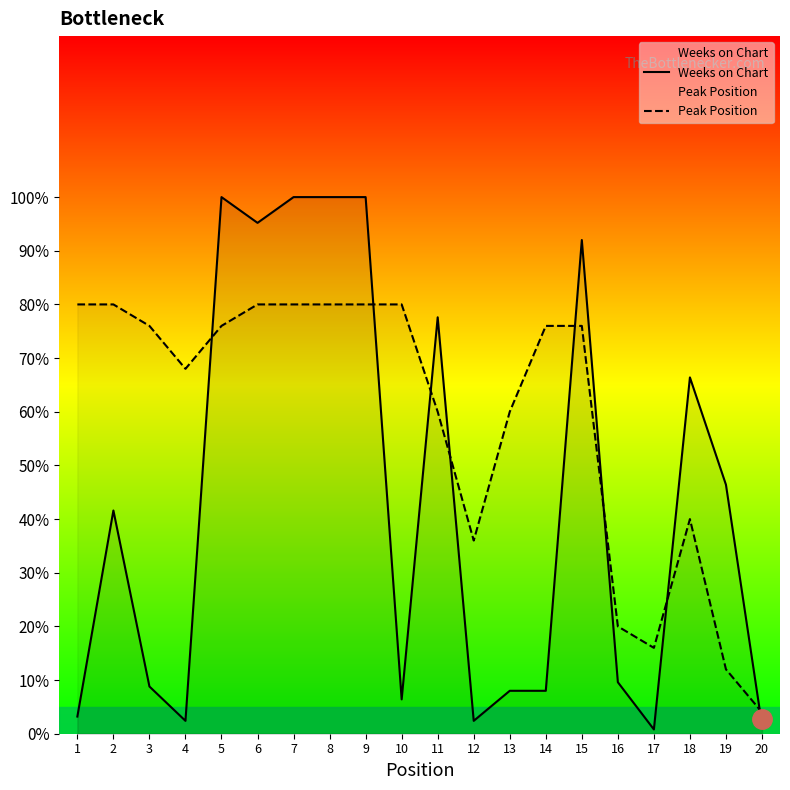

Does the chart have visible grid lines?

No